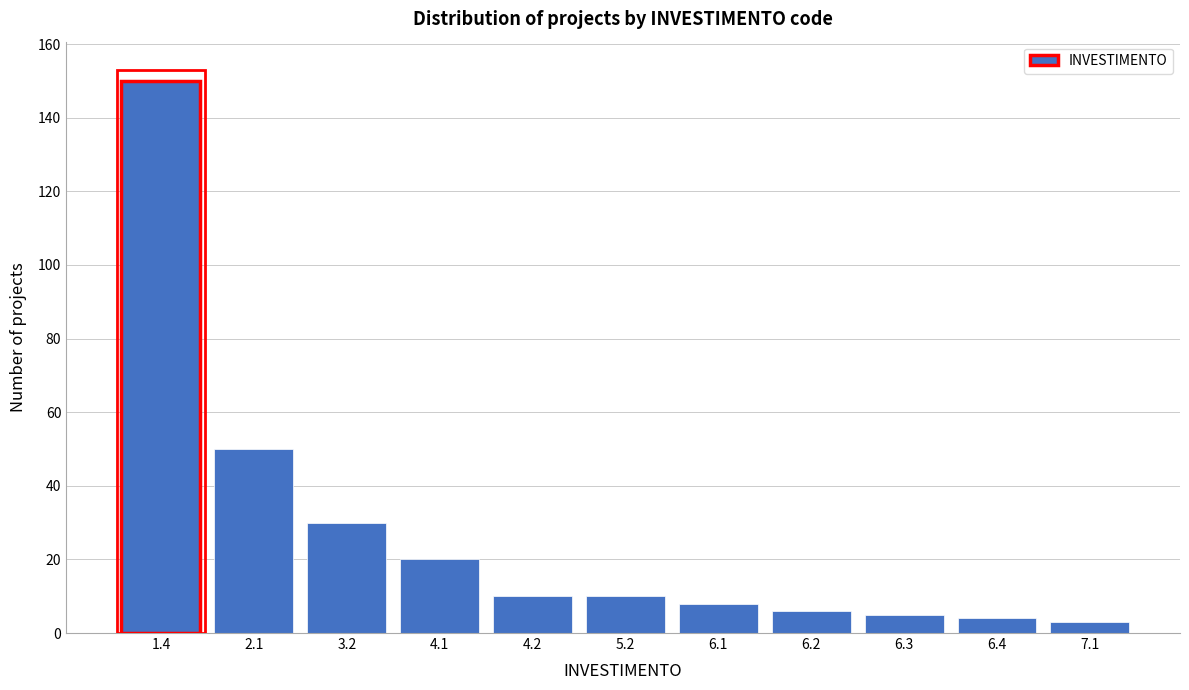

Reading left to right, list all the values displayed in this chart.

1.4=150	2.1=50	3.2=30	4.1=20	4.2=10	5.2=10	6.1=8	6.2=6	6.3=5	6.4=4	7.1=3